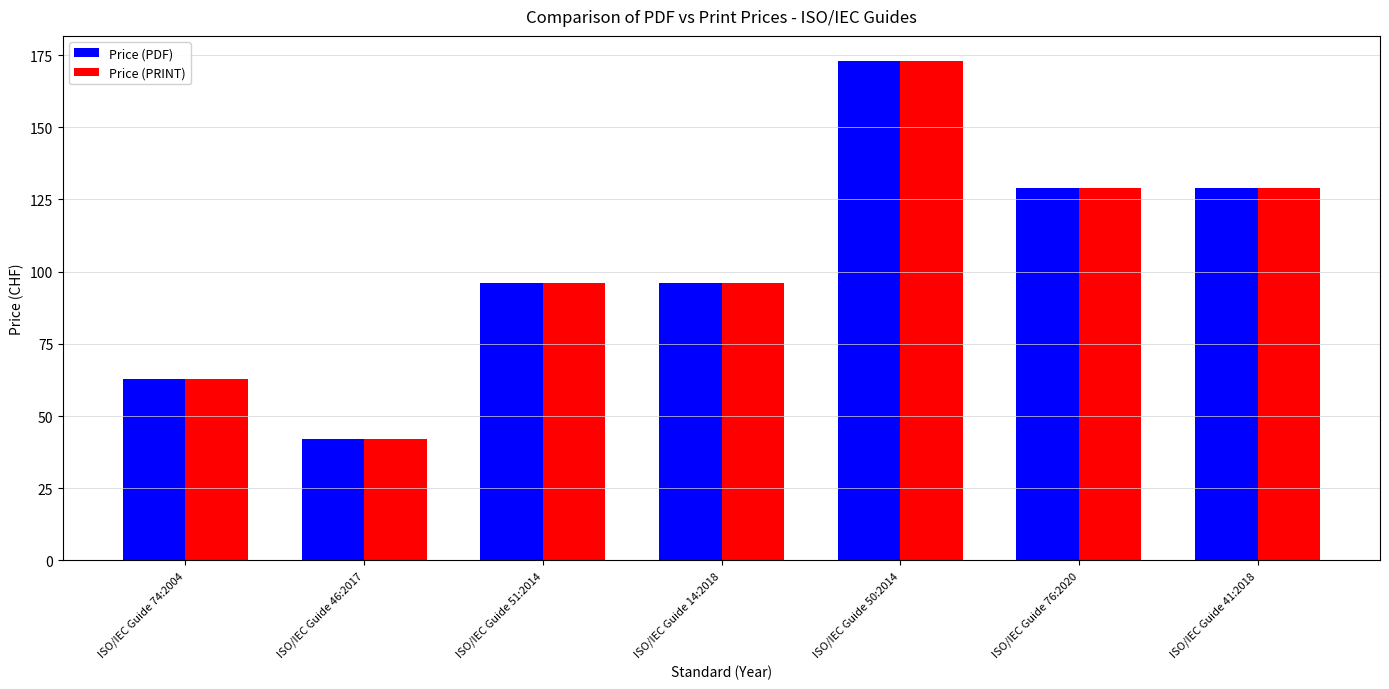

The value of Price (PRINT) at ISO/IEC Guide 46:2017 is 42. True or false?

True